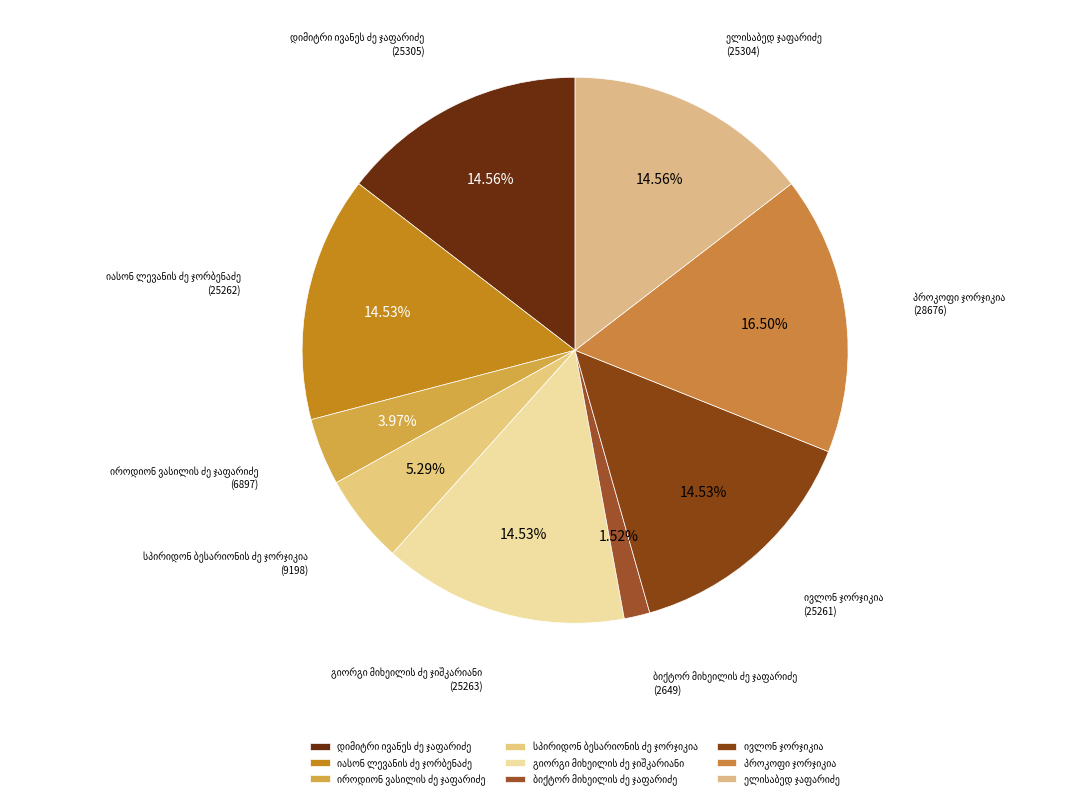

Is there a majority slice in this chart?

No